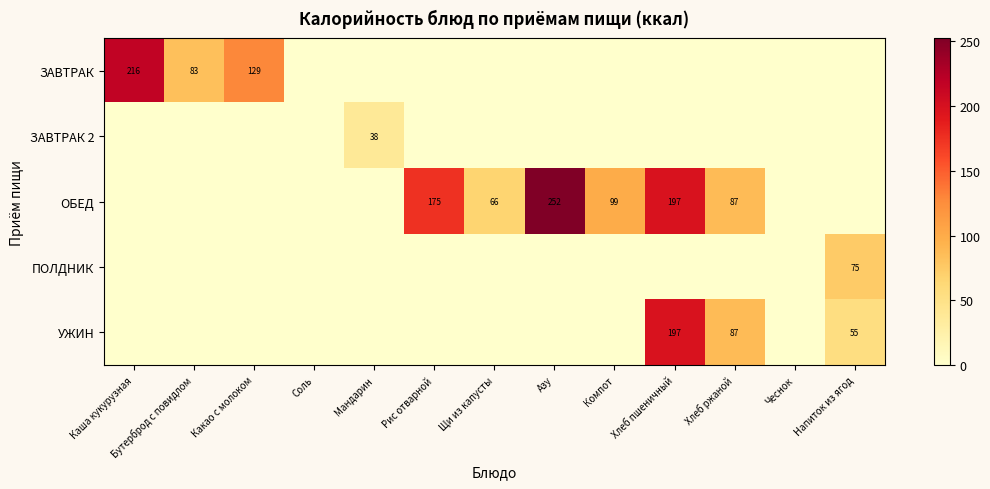

True or false: ЗАВТРАК has a value of 83 at Бутерброд с повидлом.

True